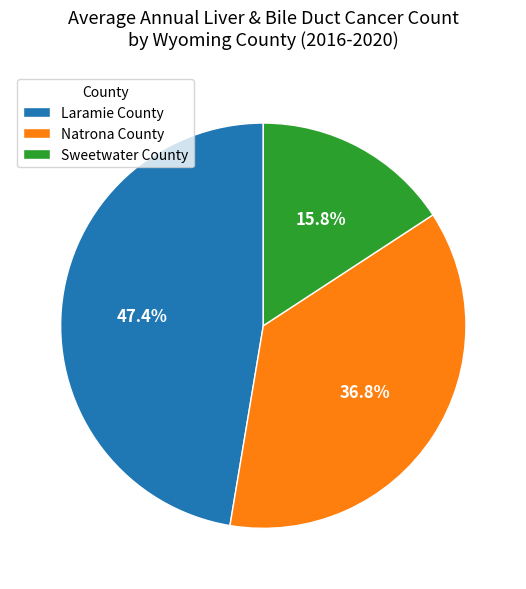

Which slice is the smallest?

Sweetwater County